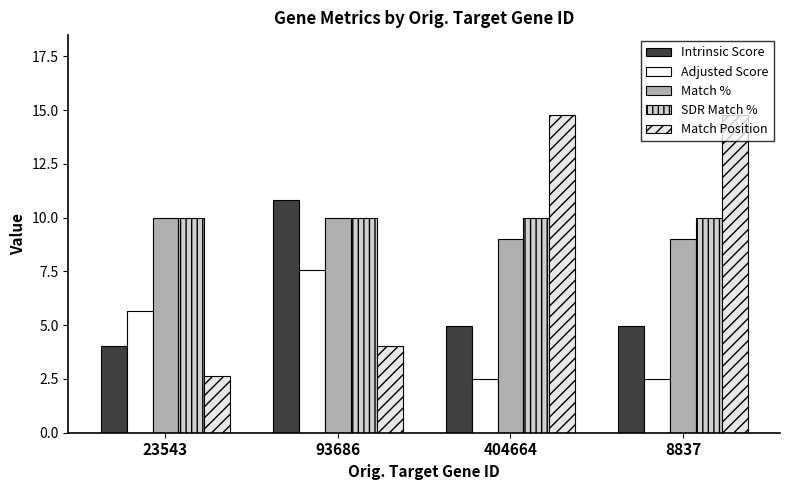

What is the average value of the Adjusted Score series?

4.5